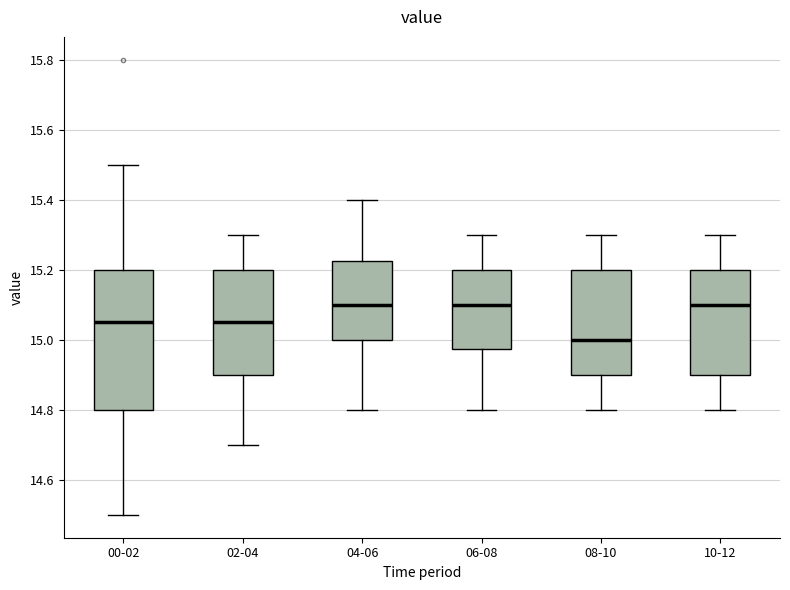

Reading left to right, read every box against the y-axis: the position of its median line, the range the box covers, and the ends of its whiskers. The values are not printed on the chart, so give them approximately, as read against the axis.

00-02: median 15.06, box 14.80 to 15.20, whiskers 14.50 to 15.50
02-04: median 15.06, box 14.90 to 15.20, whiskers 14.70 to 15.30
04-06: median 15.10, box 15.00 to 15.22, whiskers 14.80 to 15.40
06-08: median 15.10, box 14.98 to 15.20, whiskers 14.80 to 15.30
08-10: median 15.00, box 14.90 to 15.20, whiskers 14.80 to 15.30
10-12: median 15.10, box 14.90 to 15.20, whiskers 14.80 to 15.30